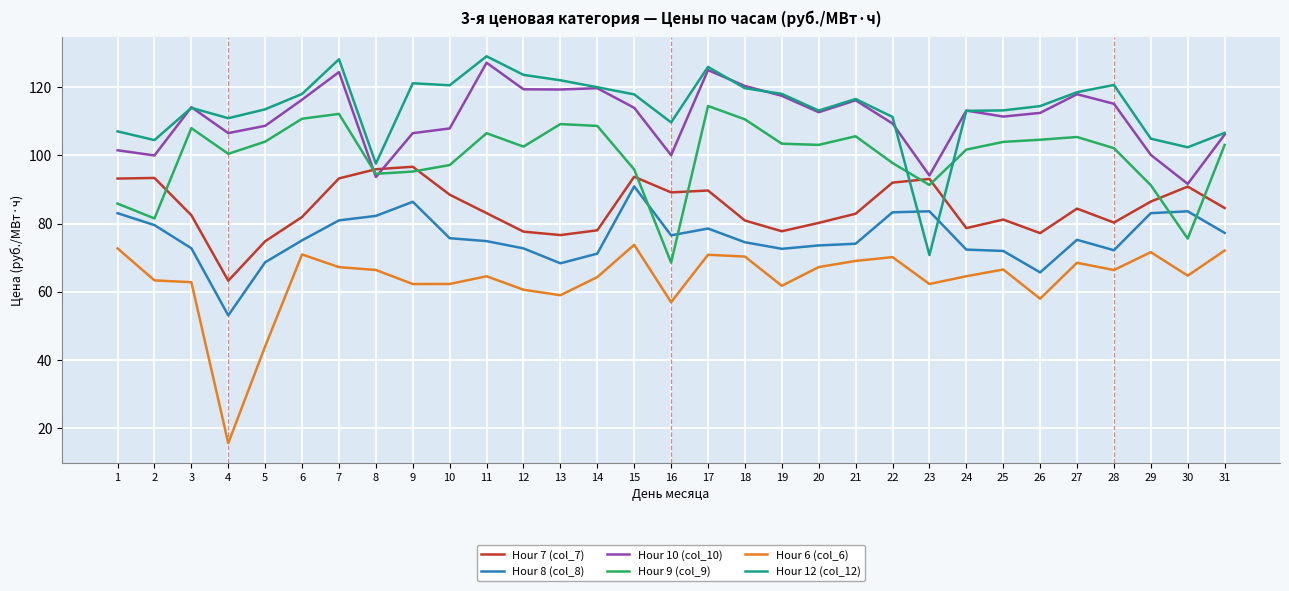

How many lines are shown in the chart?

6